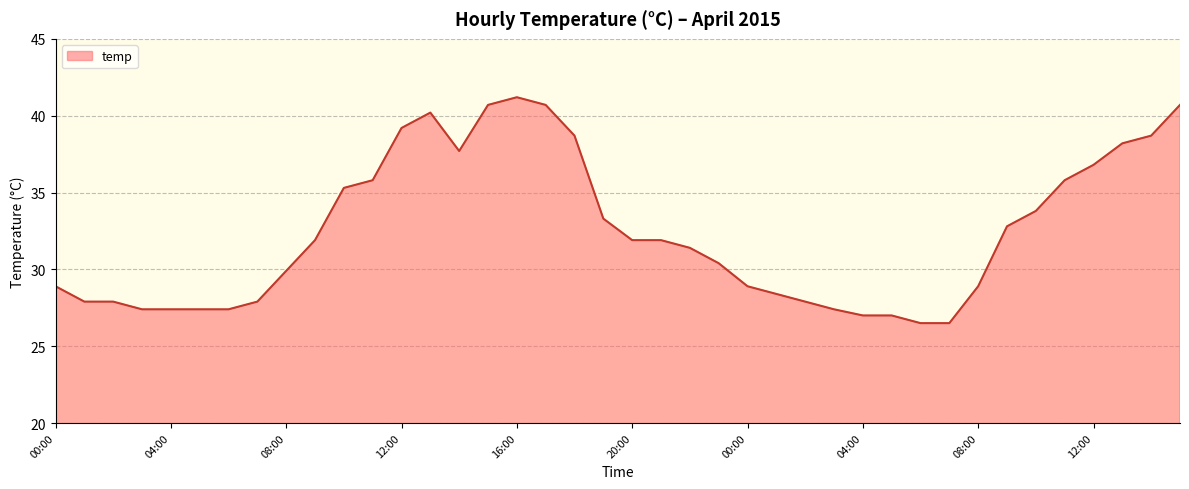

What is the maximum value shown in the chart?

41.2